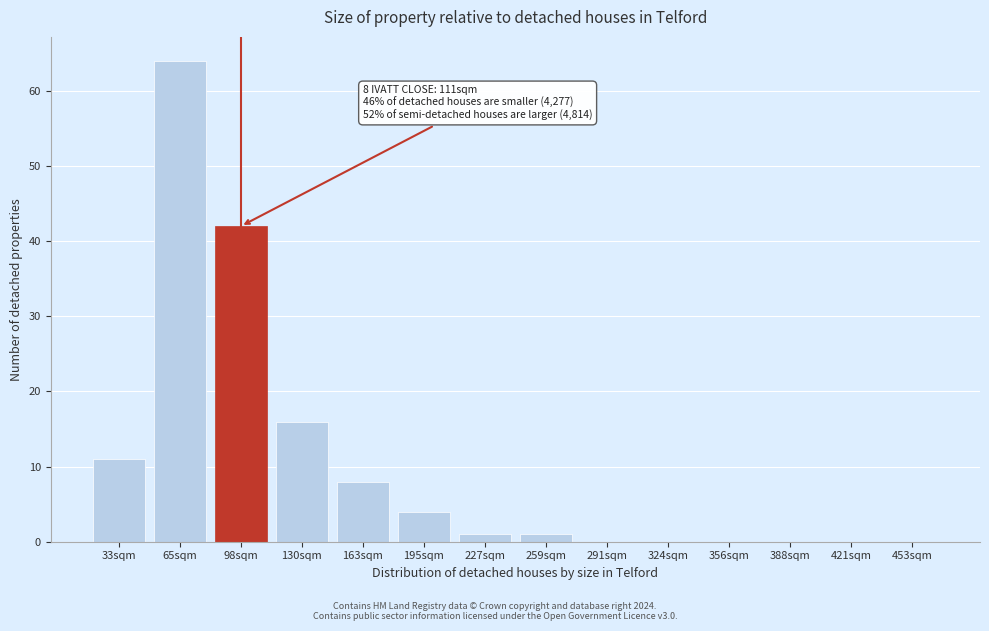

Reading left to right, what are all the values shown in this chart?

33sqm=11	65sqm=64	98sqm=42	130sqm=16	163sqm=8	195sqm=4	227sqm=1	259sqm=1	291sqm=0	324sqm=0	356sqm=0	388sqm=0	421sqm=0	453sqm=0